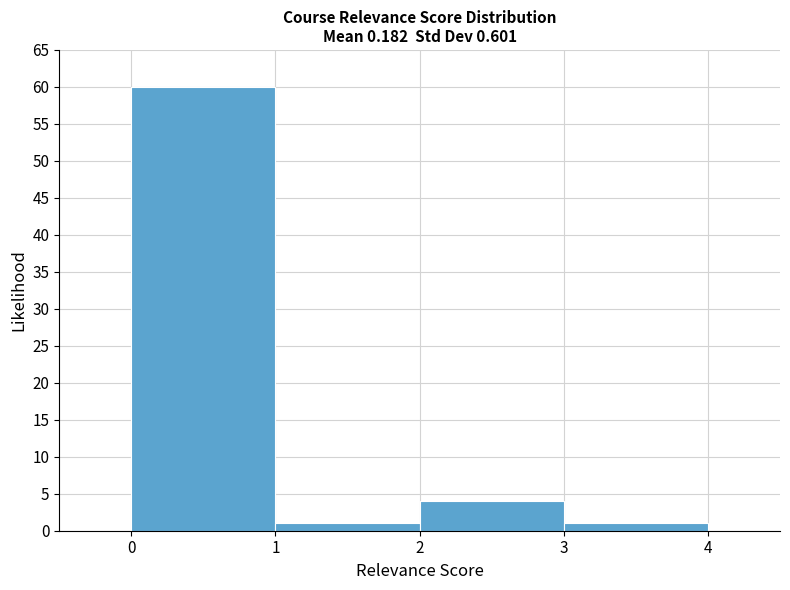

Which range on the x-axis has the tallest bar?

0 to 1